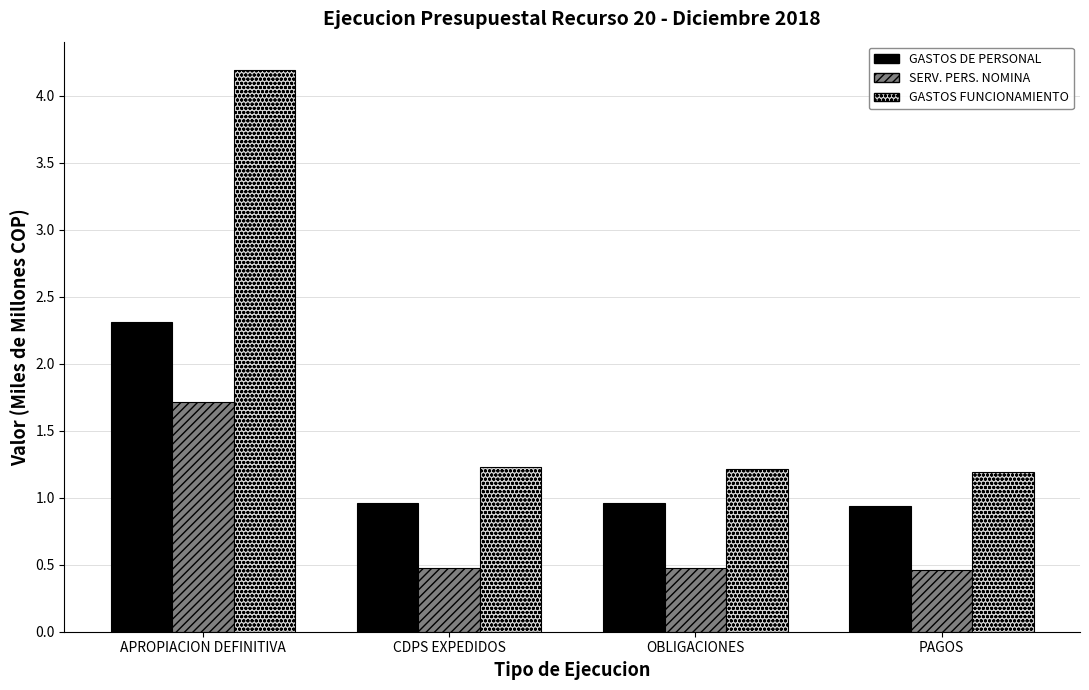

Which category has the highest value across all series?

APROPIACION DEFINITIVA